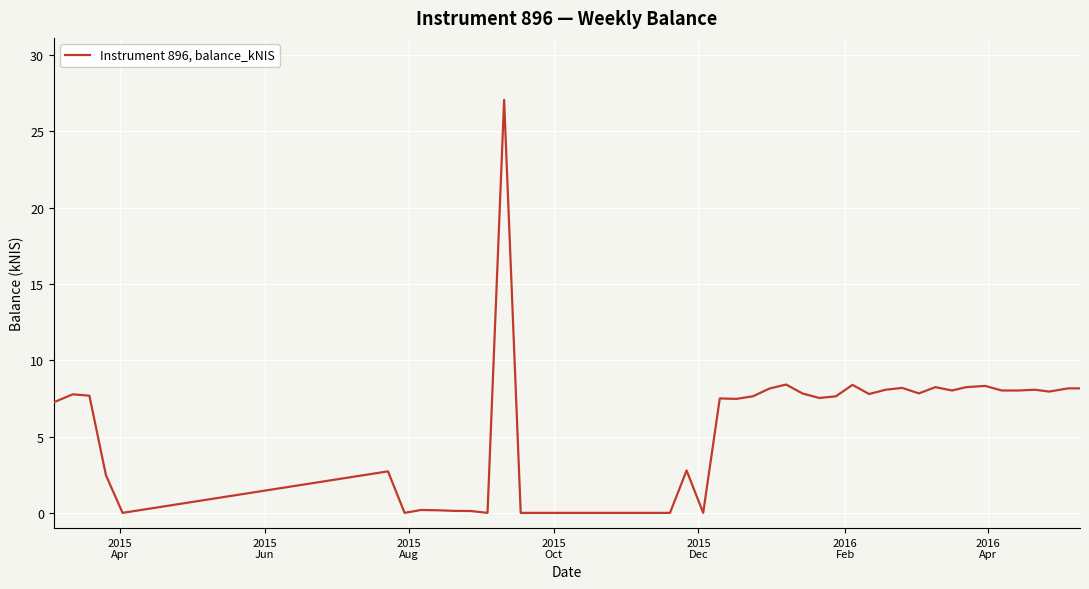

What is the difference between the maximum and minimum values?

27.1